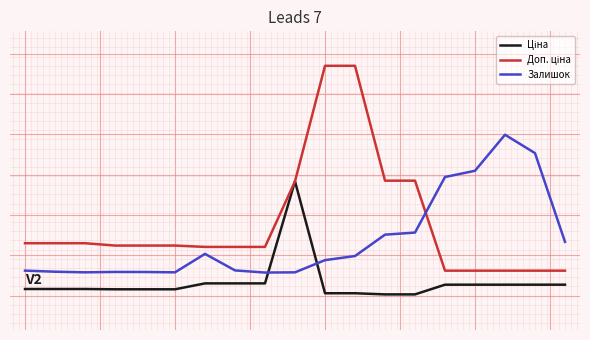

Is this an area chart (filled region under the line)?

No